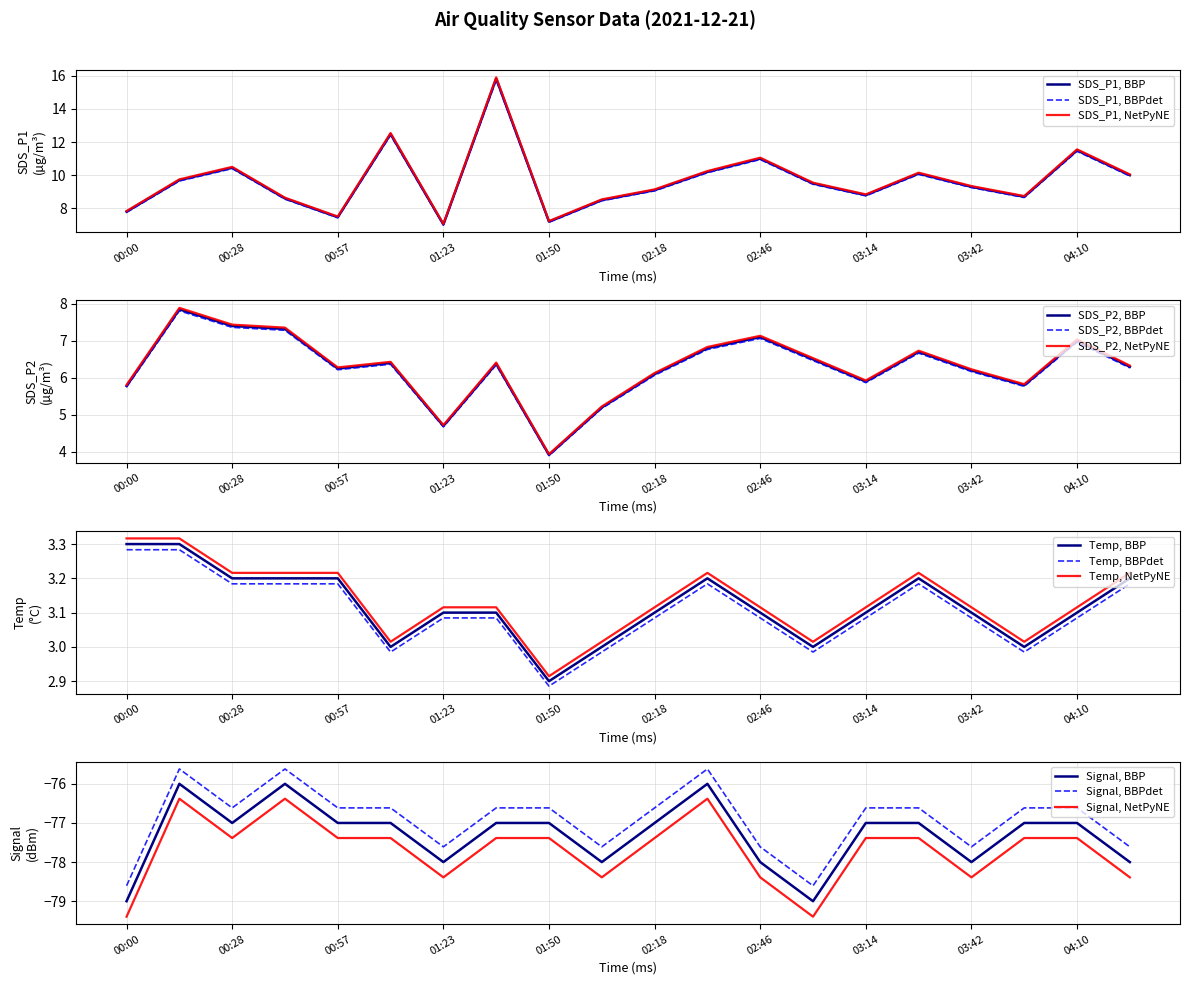

At which category is the sum across all series the highest?

01:36